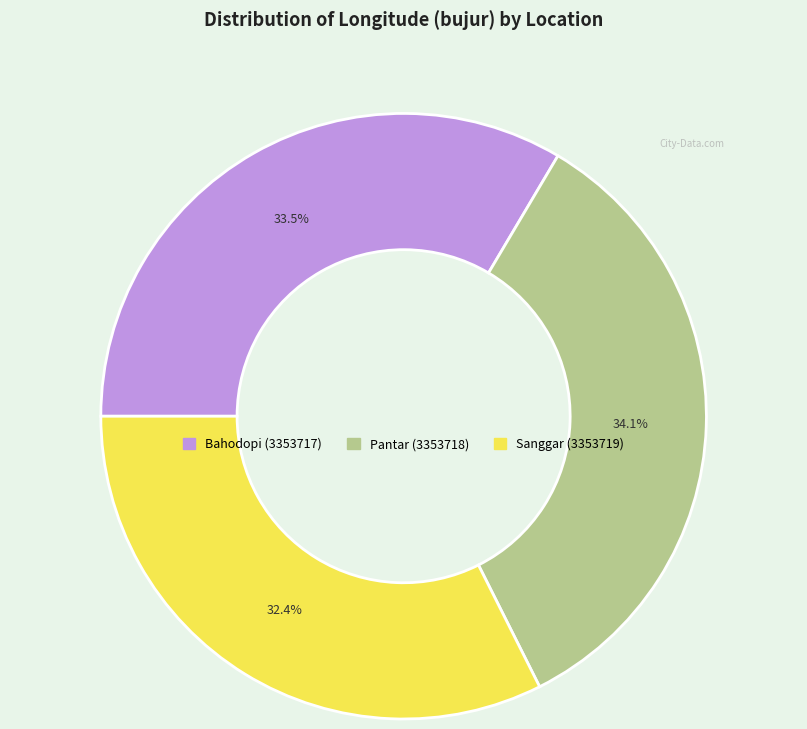

Rank the categories by value from highest to lowest.

Pantar (3353718), Bahodopi (3353717), Sanggar (3353719)